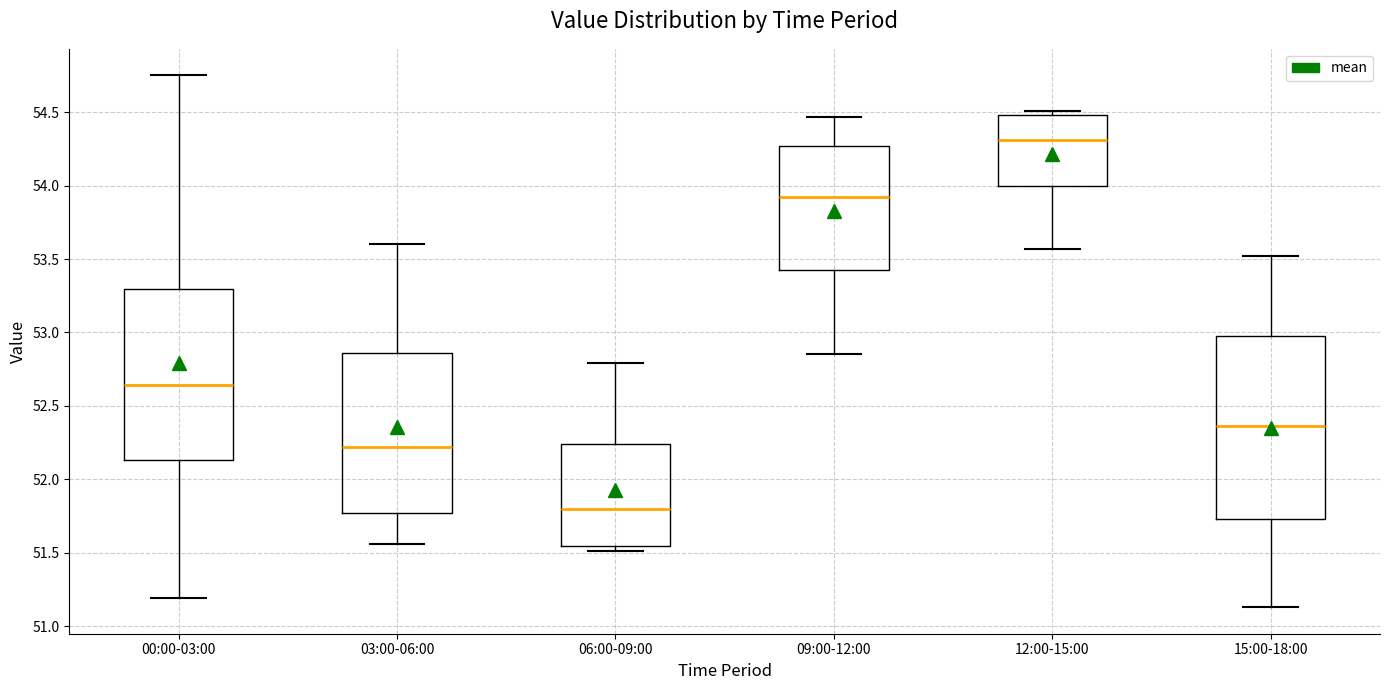

Reading left to right, transcribe this box plot: for each box, give where its median line is, the range the box spans, and where its two whiskers end, as read against the y-axis. The values are not printed on the chart, so give them approximately, as read against the axis.

00:00-03:00: median 52.65, box 52.15 to 53.30, whiskers 51.20 to 54.75
03:00-06:00: median 52.20, box 51.75 to 52.85, whiskers 51.55 to 53.60
06:00-09:00: median 51.80, box 51.55 to 52.25, whiskers 51.50 to 52.80
09:00-12:00: median 53.90, box 53.45 to 54.25, whiskers 52.85 to 54.45
12:00-15:00: median 54.30, box 54.00 to 54.50, whiskers 53.55 to 54.50 (just above the box's upper edge)
15:00-18:00: median 52.35, box 51.75 to 53.00, whiskers 51.15 to 53.50